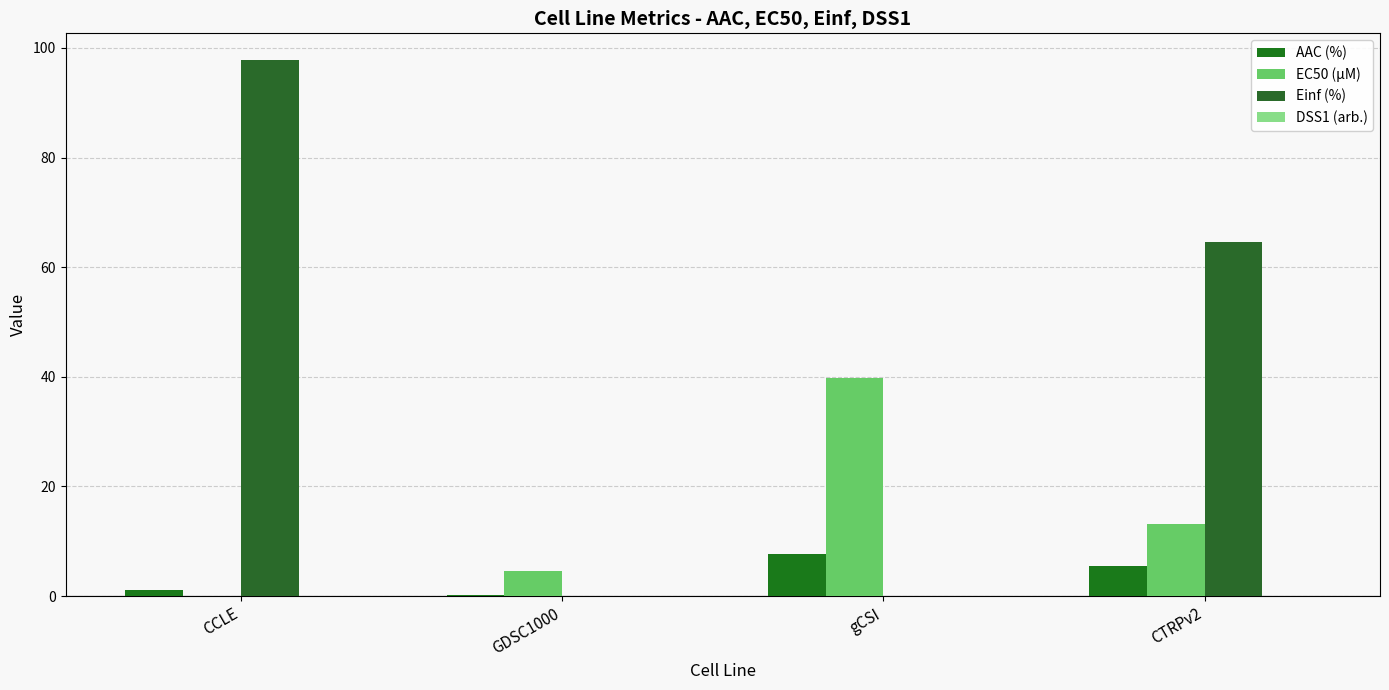

Which series has the largest range (max minus min)?

Einf (%)